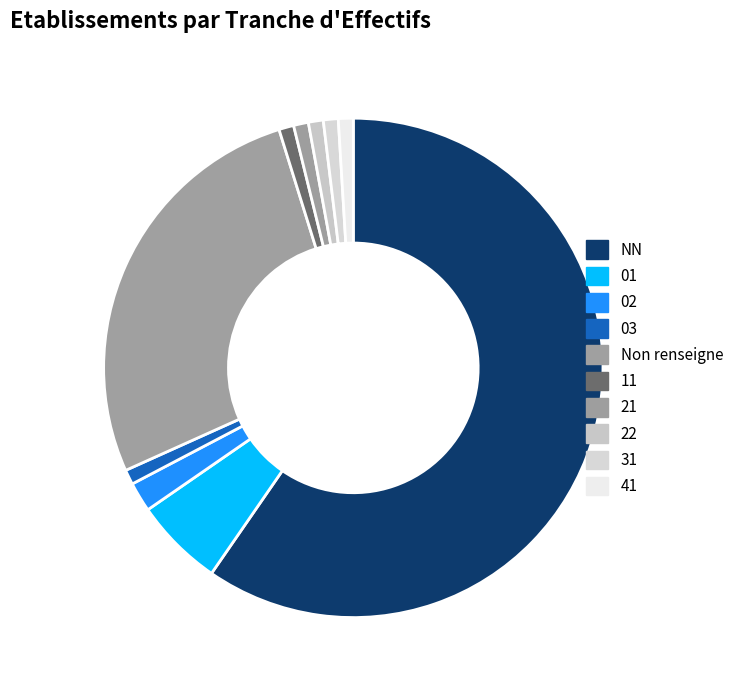

Combined, what portion of the pie is 02 and 22?

2.9%